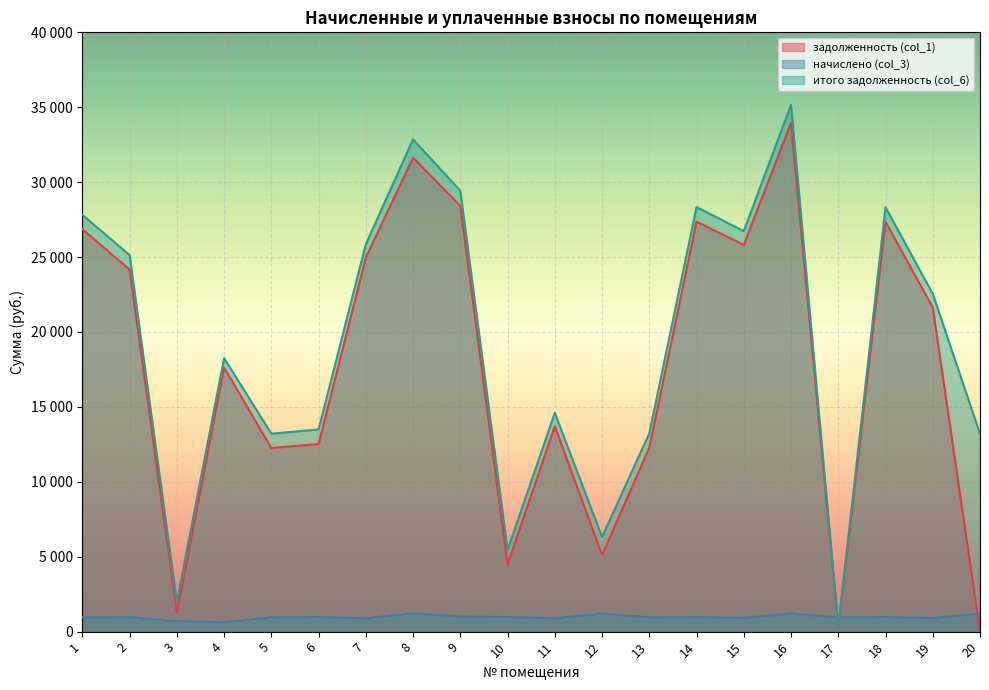

True or false: задолженность (col_1) and начислено (col_3) cross at least once.

True